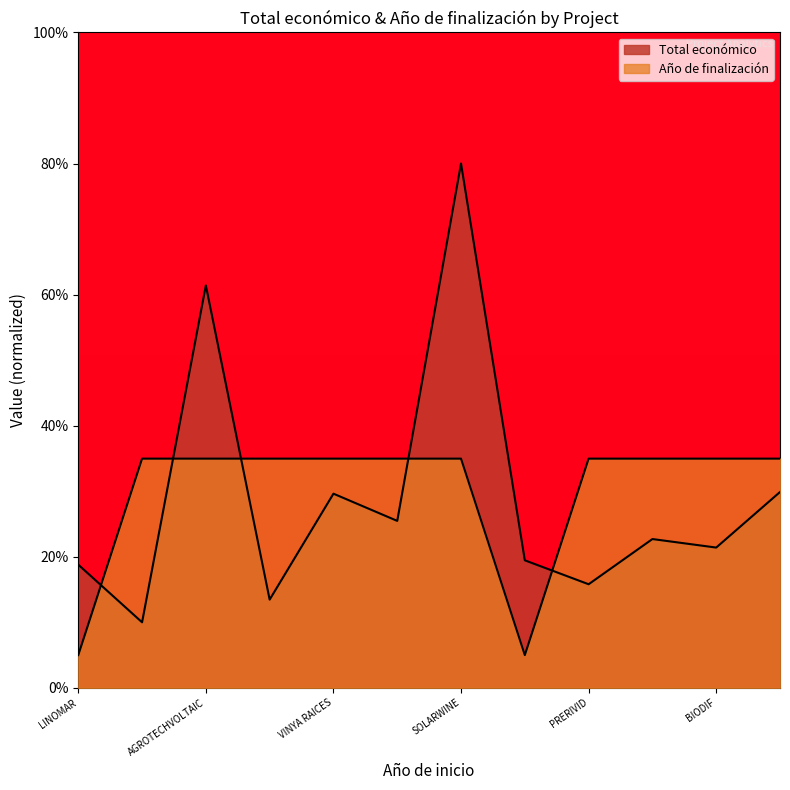

Read the Total económico value at MYCOWINE.

22.7